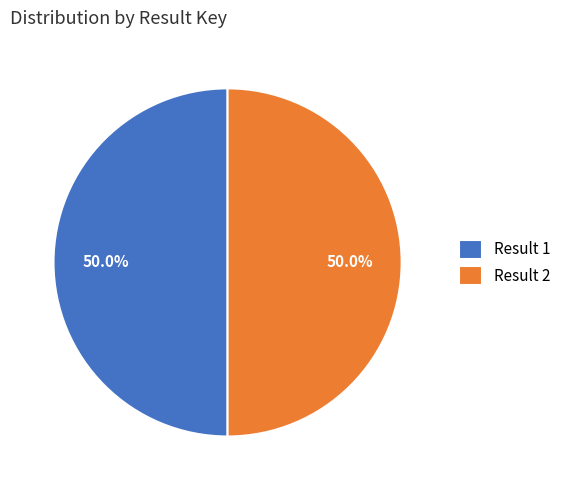

How much of the chart is everything except Result 1?

50.0%